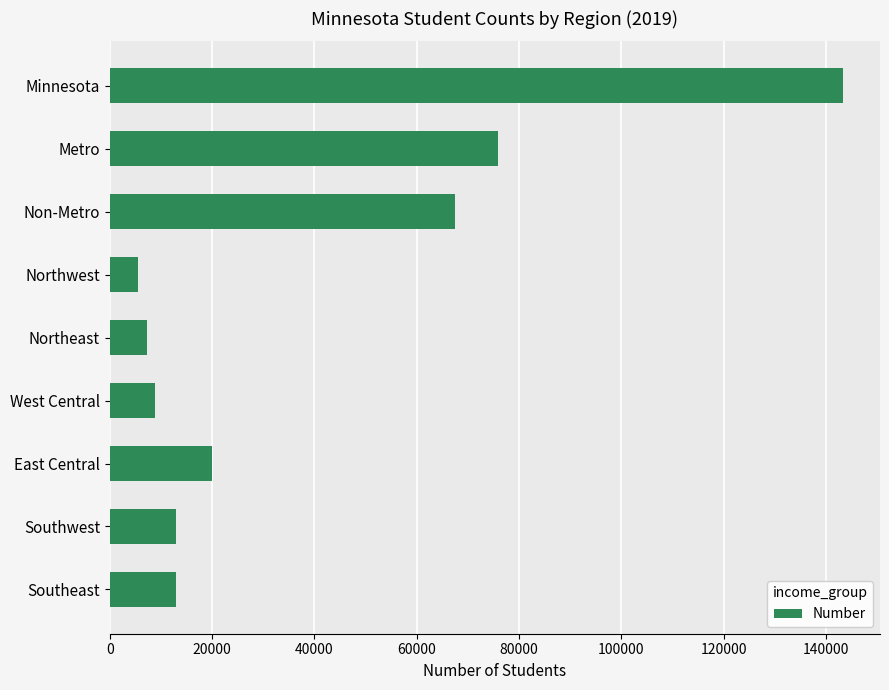

Which has a higher value, Southeast or Metro?

Metro